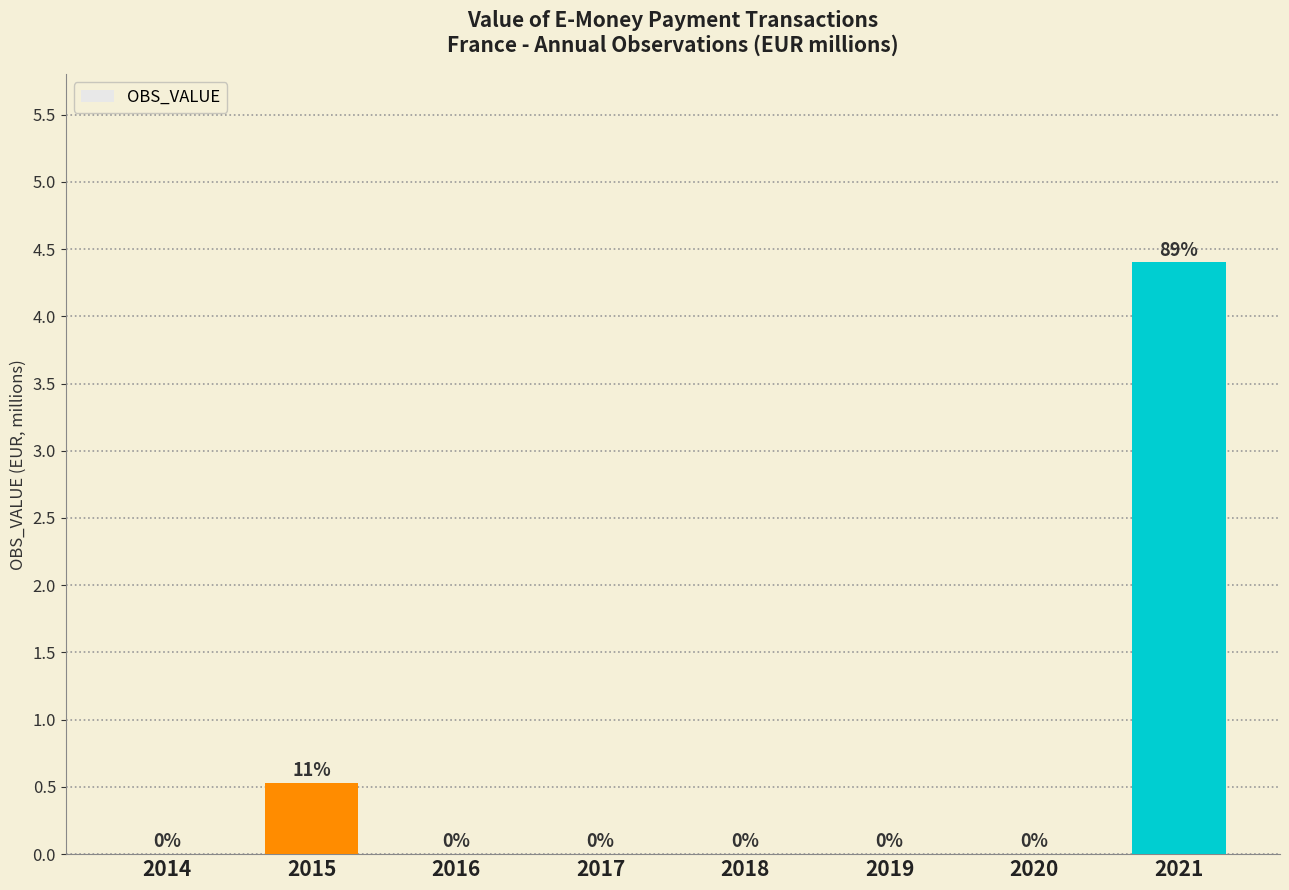

True or false: the data shows 1.0 at 2015.

False